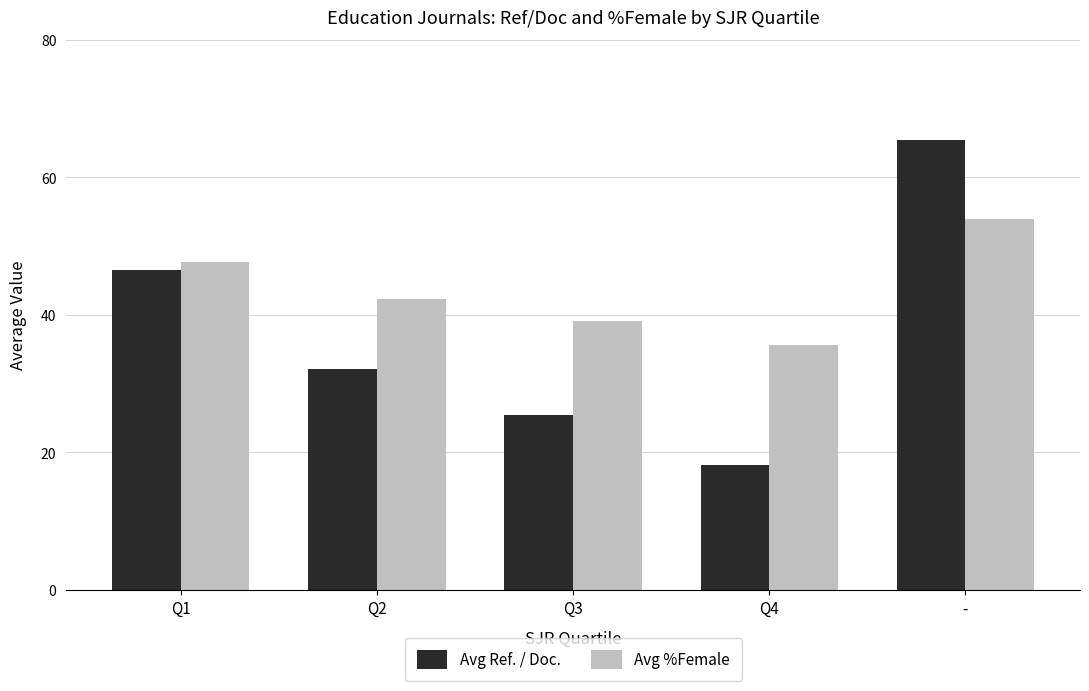

Which series has the widest spread of values?

Avg Ref. / Doc.